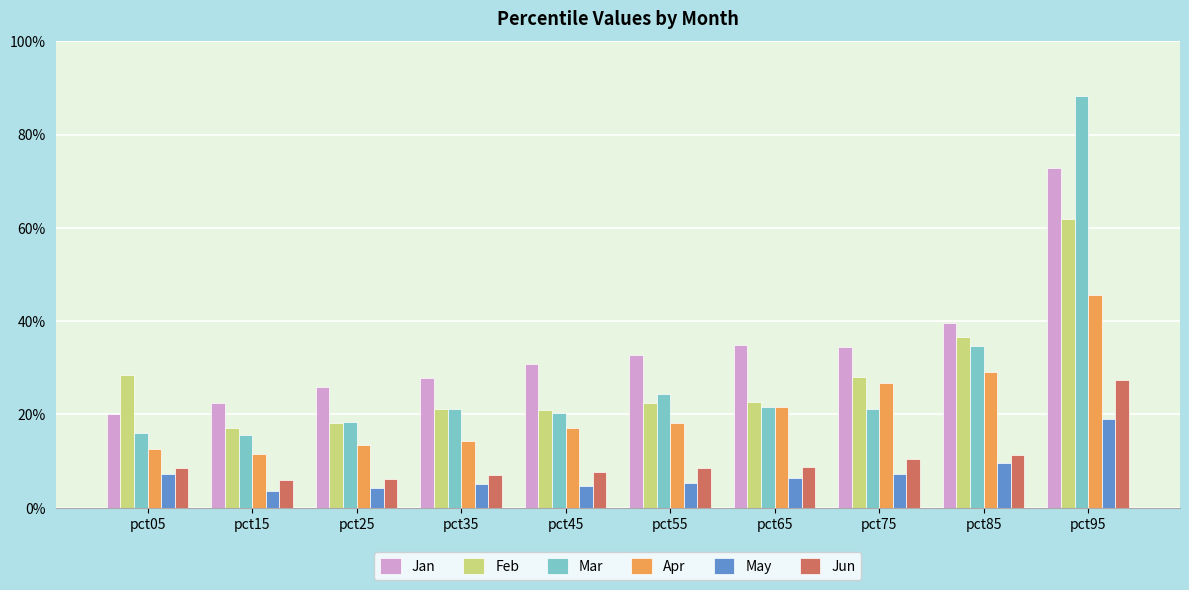

What are all the series names shown in the legend?

Jan, Feb, Mar, Apr, May, Jun